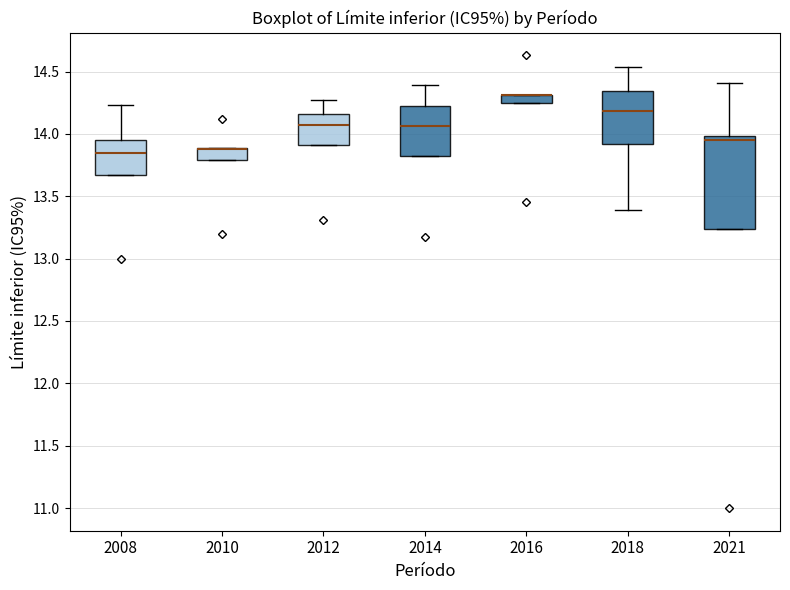

Where does the median line of the box at x = 2021 sit on the y-axis? The values are not printed on the chart, so give them approximately, as read against the axis.

13.95